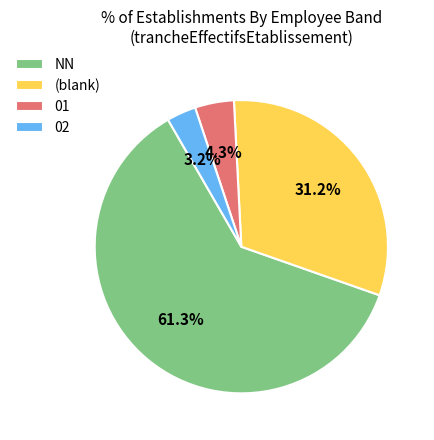

How many slices are in this pie chart?

4